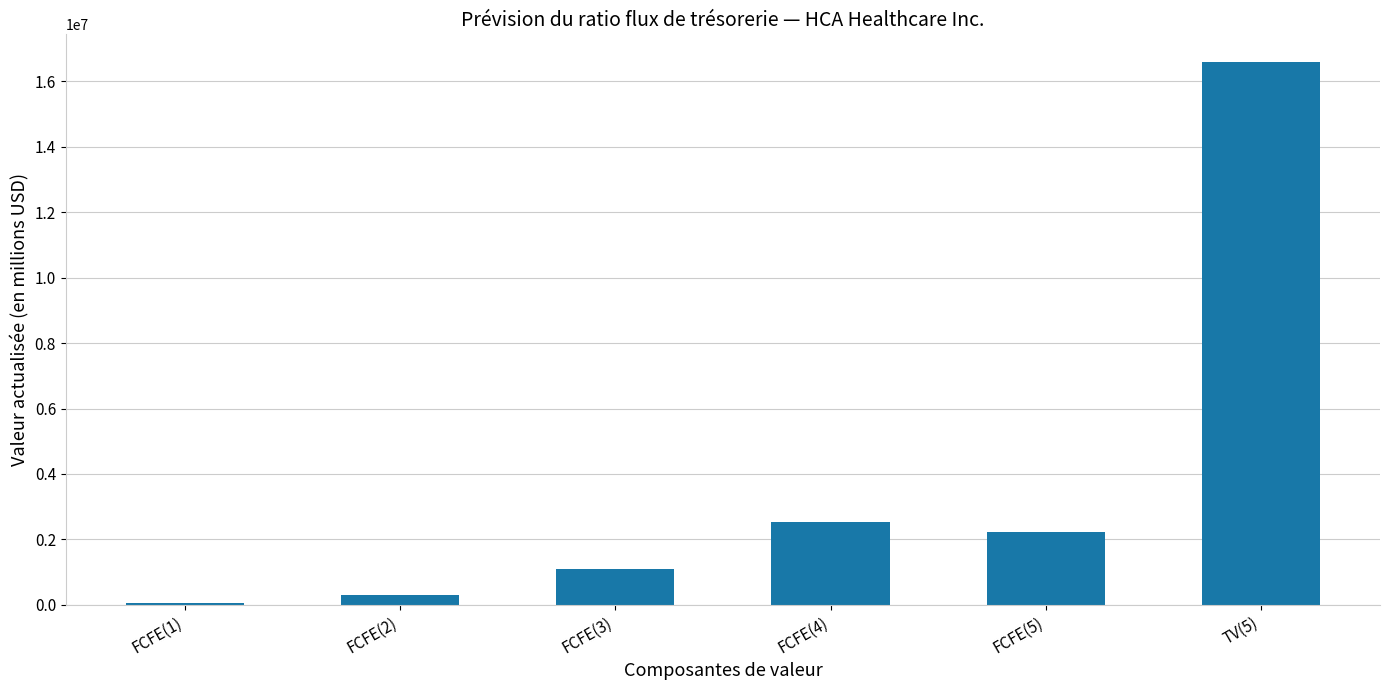

Is it true that the value at FCFE(4) is 1035350?

False